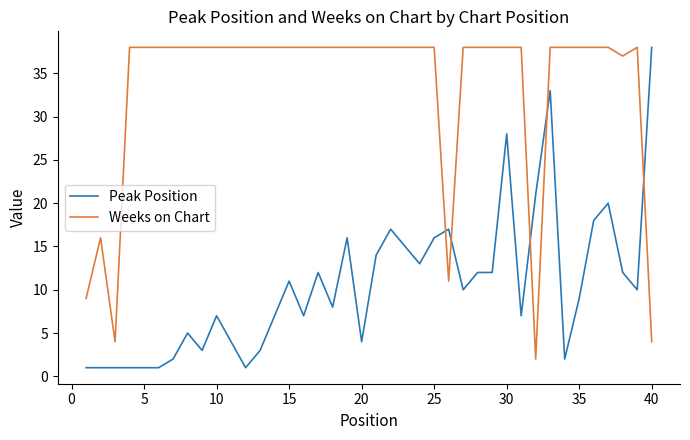

Which series has the largest range (max minus min)?

Peak Position